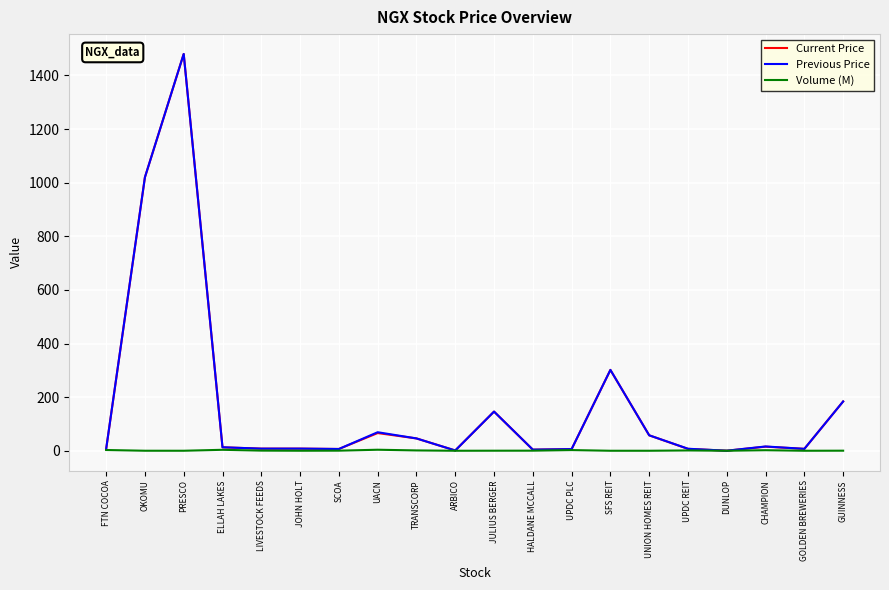

What is the greatest value displayed?

1480.0